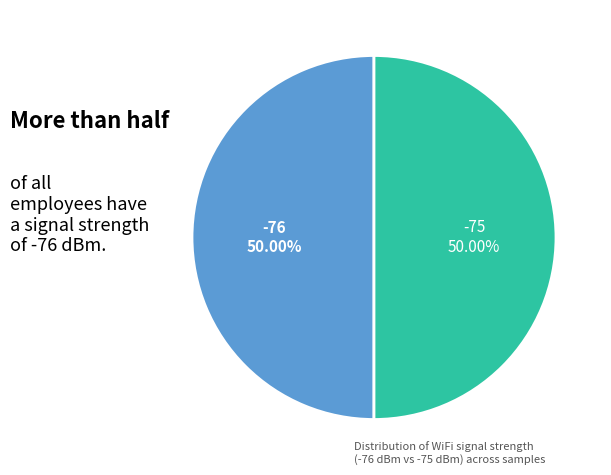

Do -76 and -75 together represent more than half of the pie?

Yes